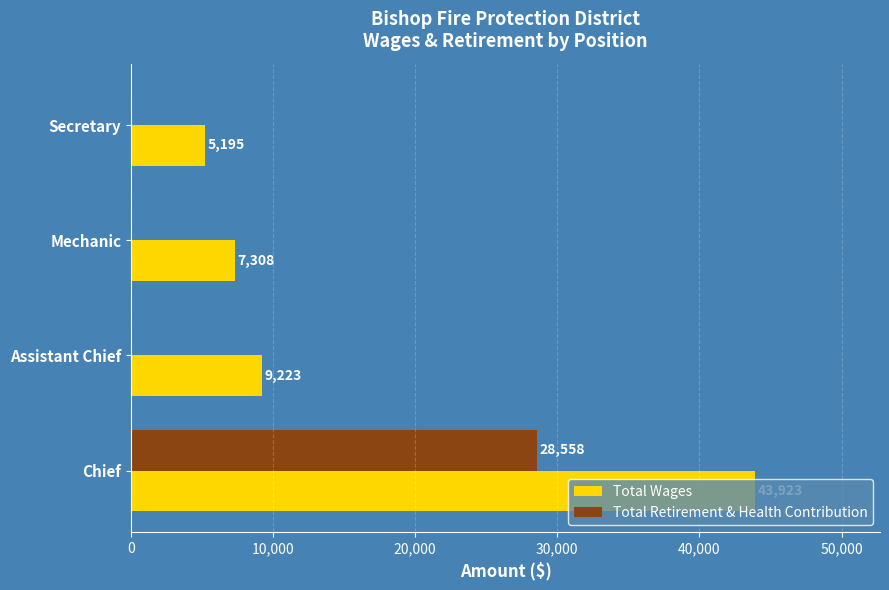

The Total Wages series shows 9223 at Assistant Chief. True or false?

True